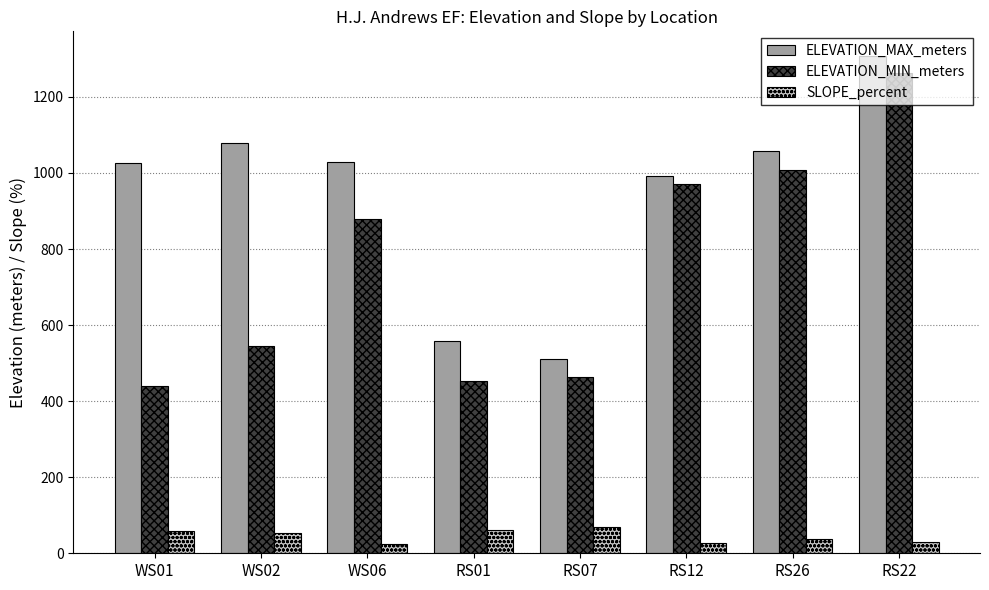

True or false: ELEVATION_MAX_meters has a value of 559.0 at RS01.

True